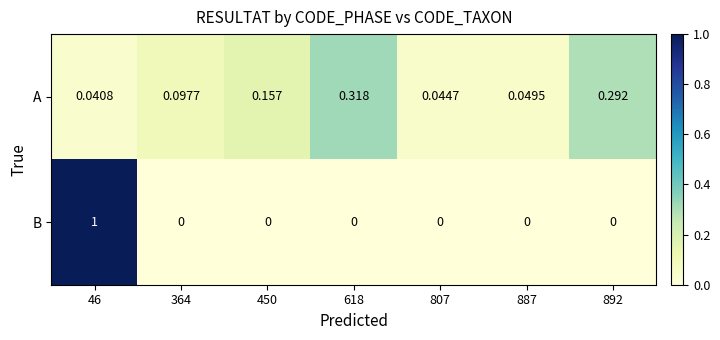

Is the value of B at 807 greater than the value of A at 46?

No